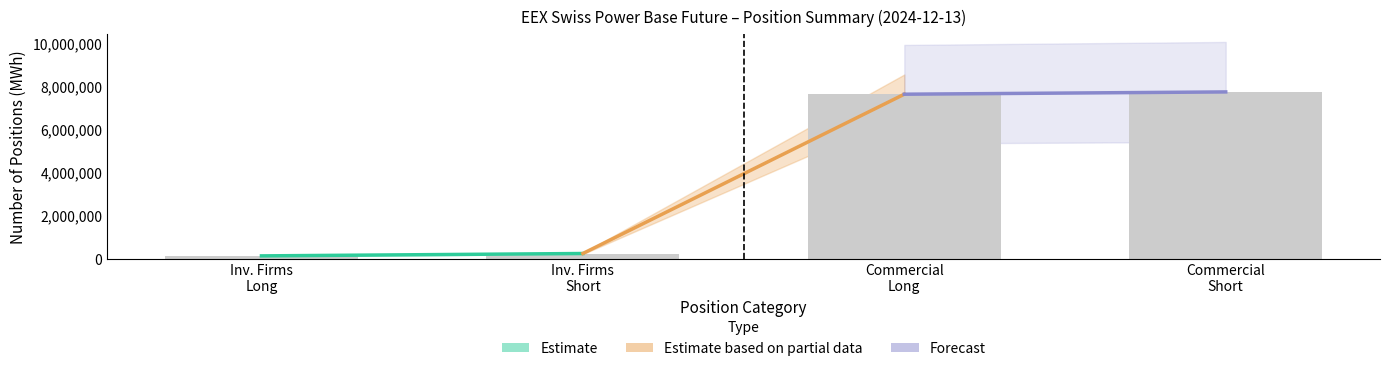

What is the value of the 3rd bar from the left?

7637169